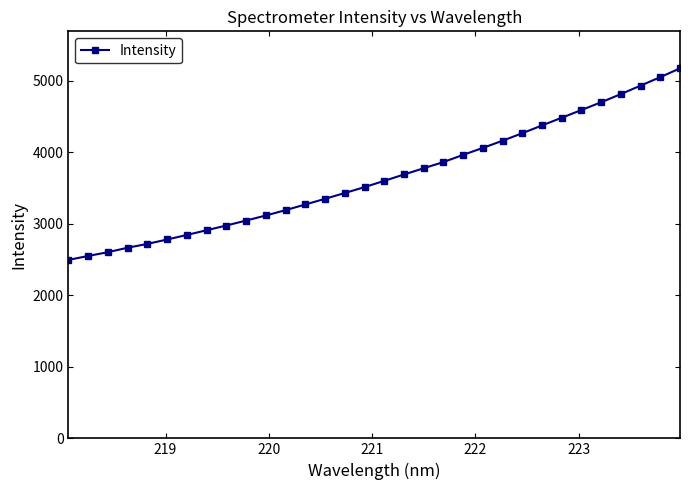

What is the sum of all values?

116954.9